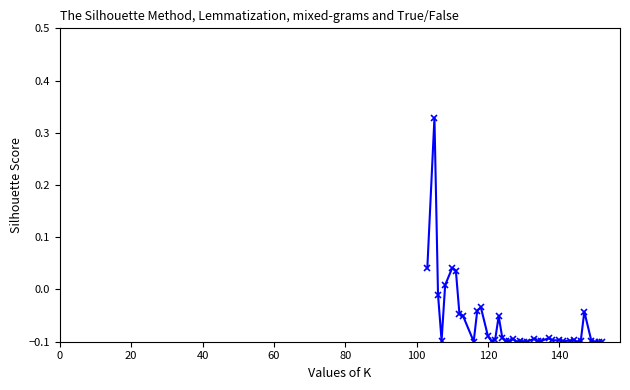

True or false: there are more than 1 points higher than both neighbors.

True